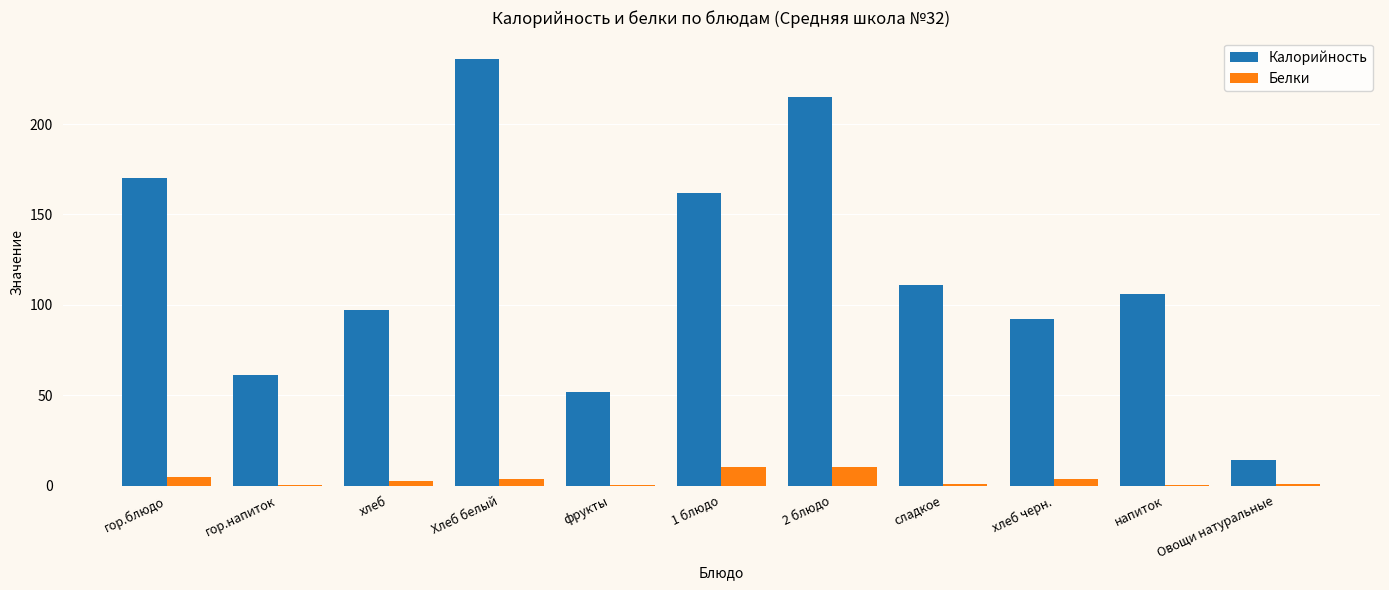

What is the average value of the Калорийность series?

119.6